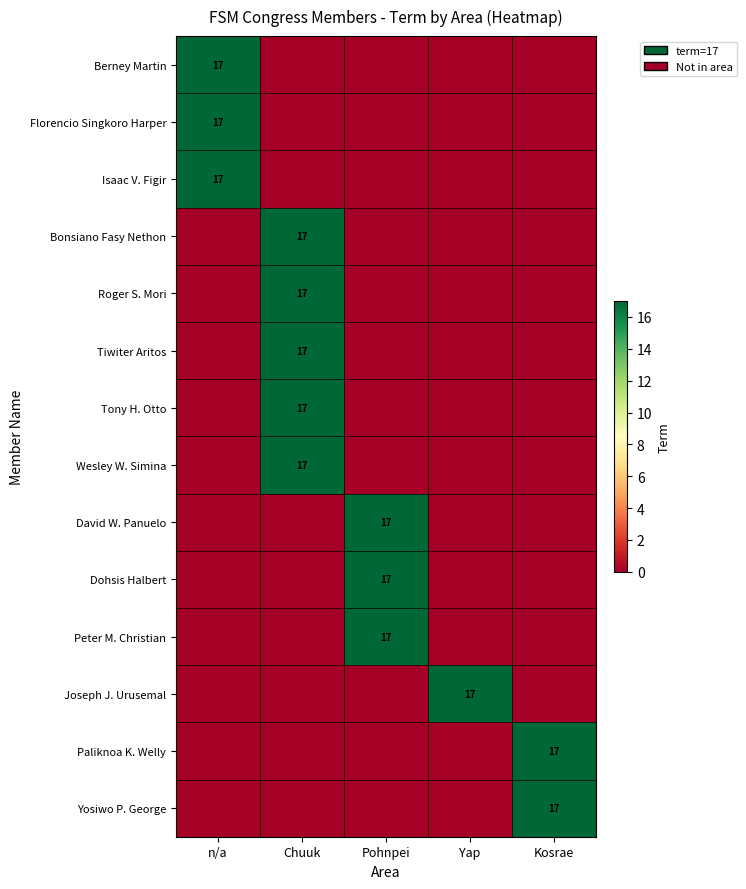

True or false: Peter M. Christian has a value of 5 at Chuuk.

False